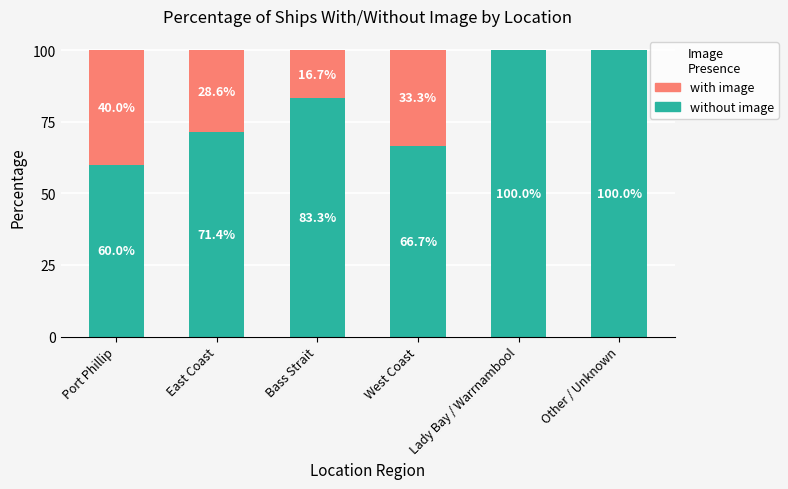

What is the total value across all series at West Coast?

100.0